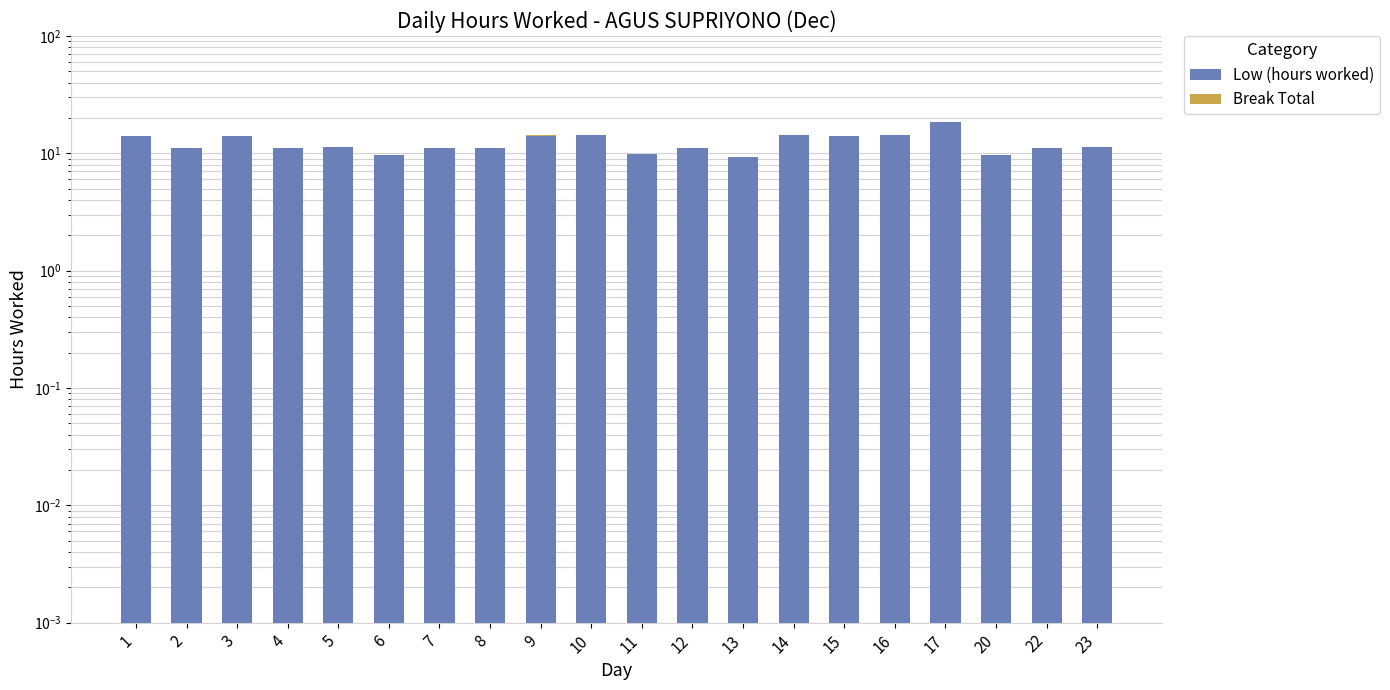

What is the difference between the maximum and minimum values in the Low (hours worked) series?

9.2